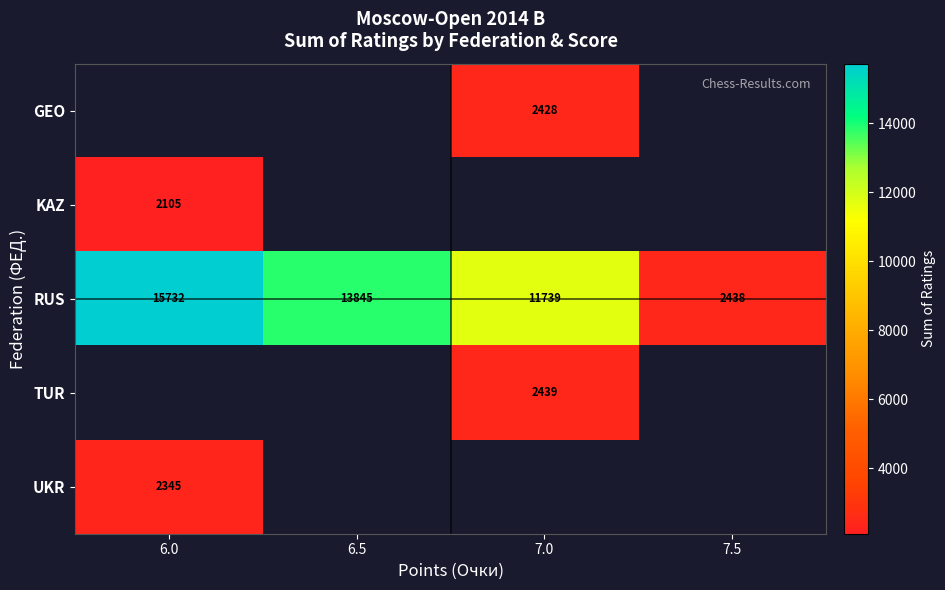

At which label is RUS closest to 9085?

7.0